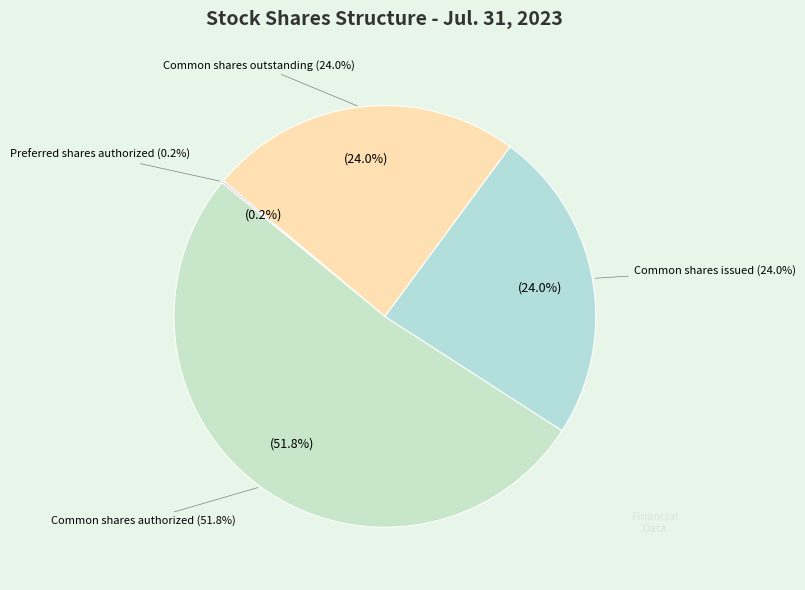

Which category accounts for the majority?

Common shares authorized